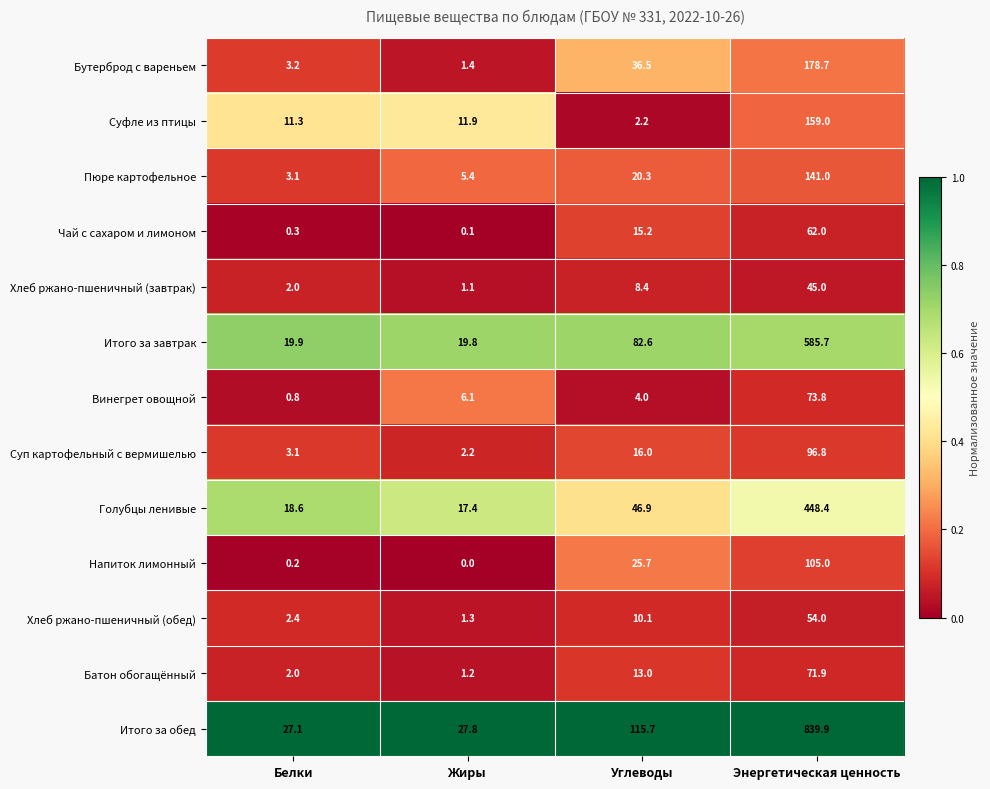

Which category has the lowest value in the Хлеб ржано-пшеничный (обед) series?

Жиры